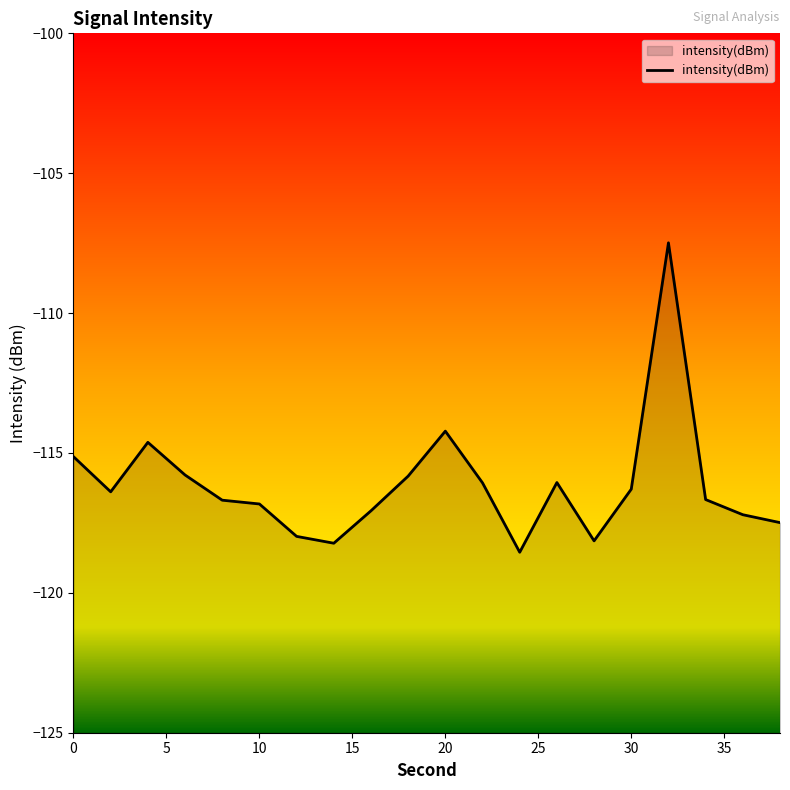

What is the change in value from 0 to 8?

-1.6